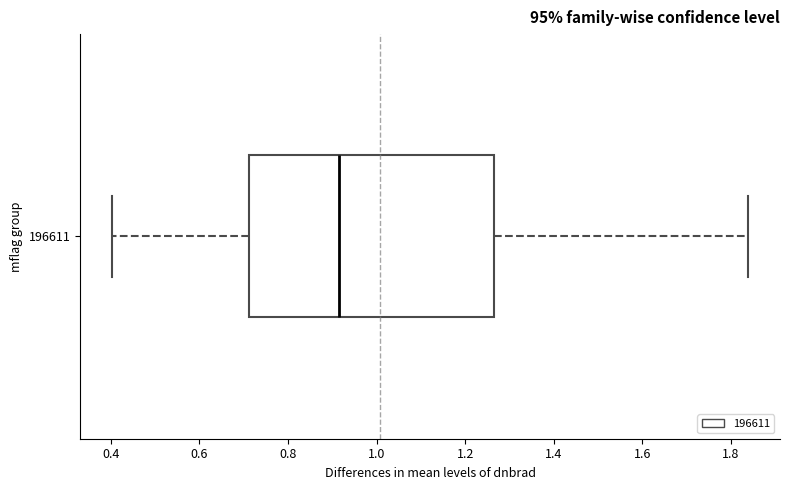

Where does the left whisker of the box at y = 196611 end on the x-axis? The values are not printed on the chart, so give them approximately, as read against the axis.

0.40